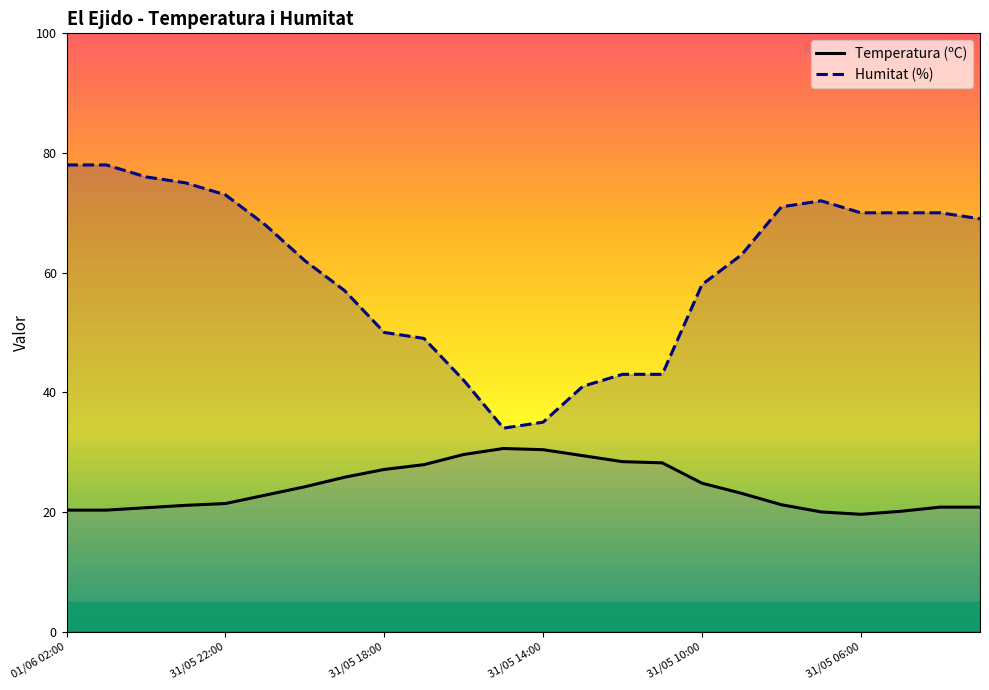

The Temperatura (ºC) series shows 42.3 at 9. True or false?

False